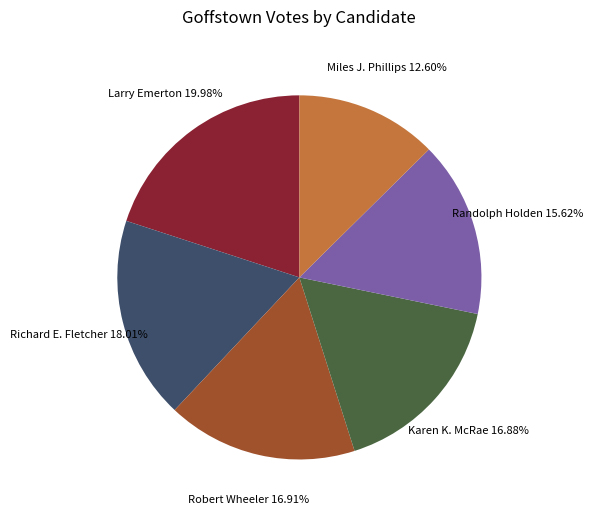

What is the largest slice in the pie chart?

Larry Emerton